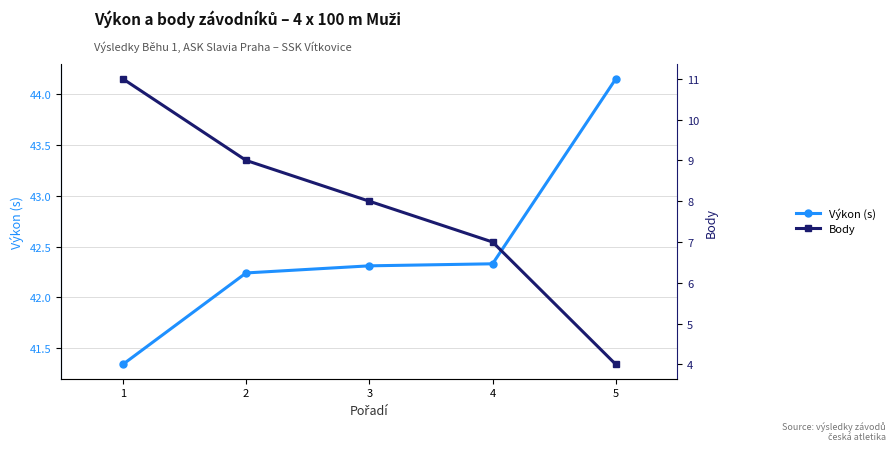

Between 1 and 2, which series saw the biggest shift?

Body